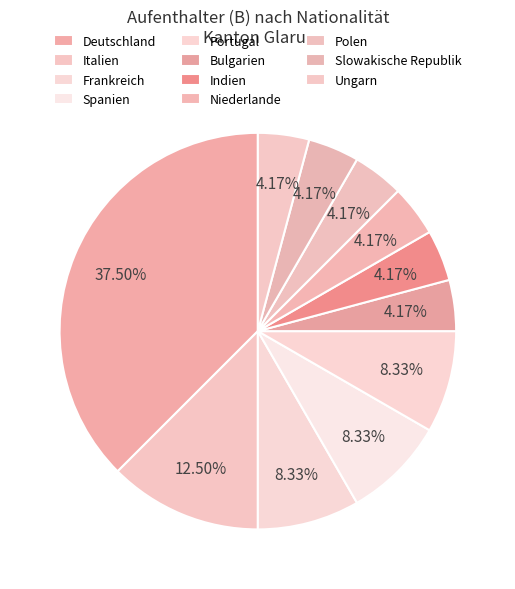

How many segments does this pie chart have?

11